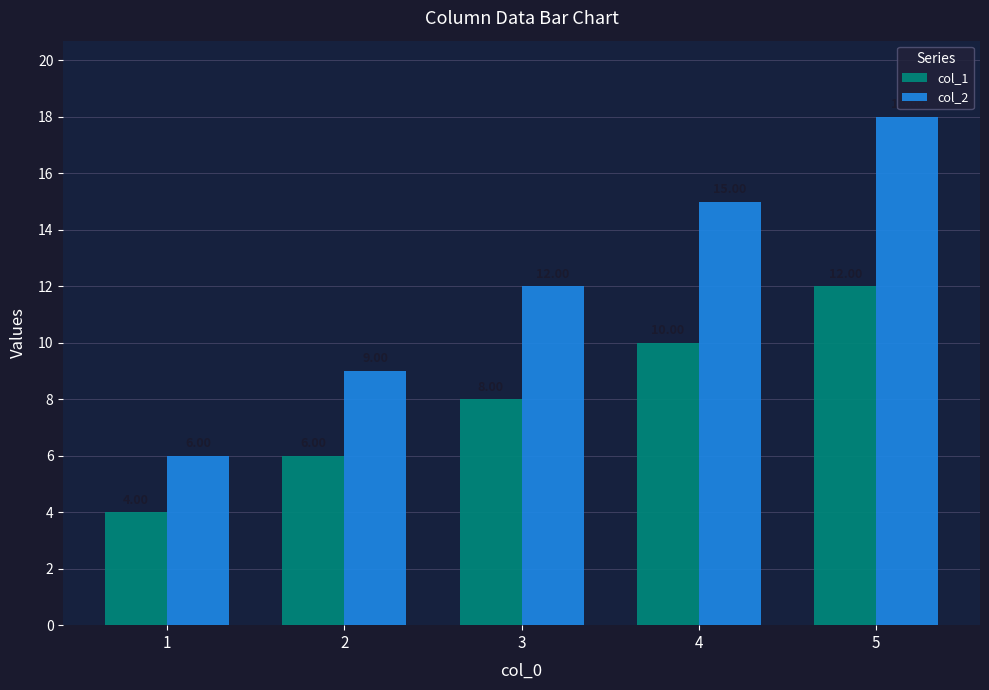

What is the value of the col_1 bar at the 5th from the left?

12